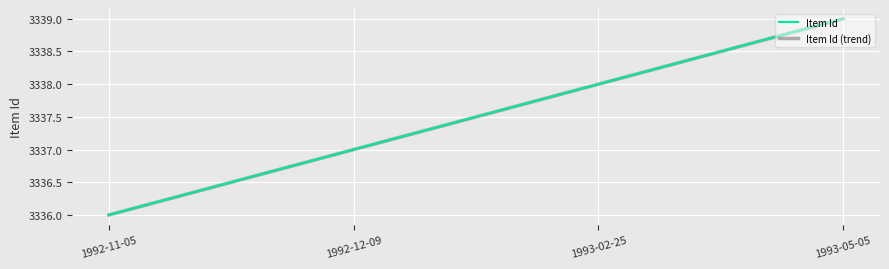

What is the label of the 1st point from the left?

1992-11-05